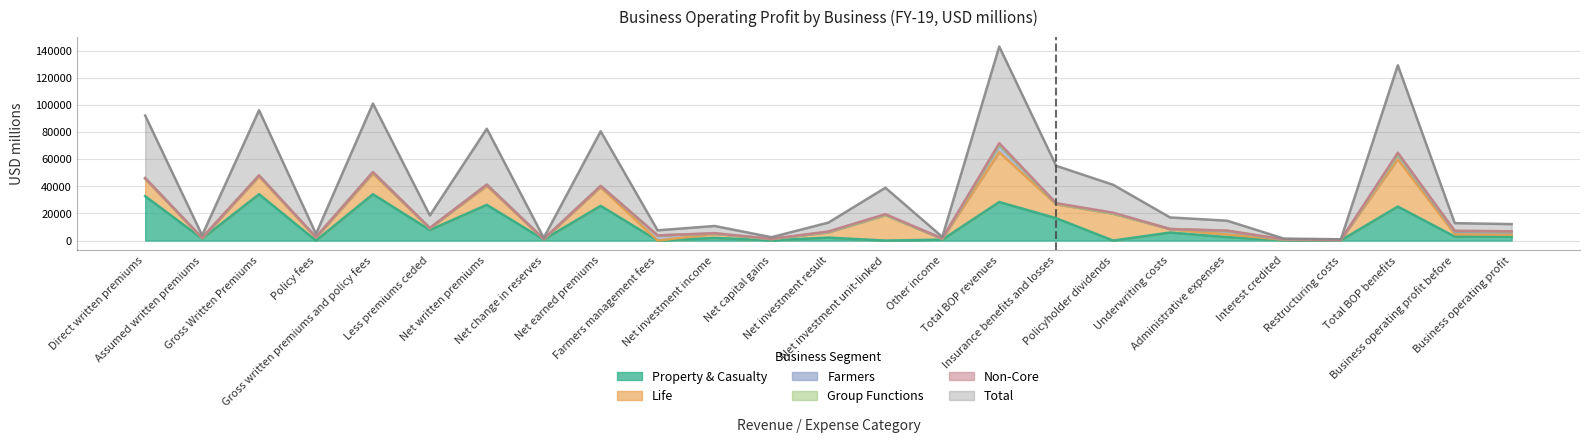

Does the chart have visible grid lines?

Yes